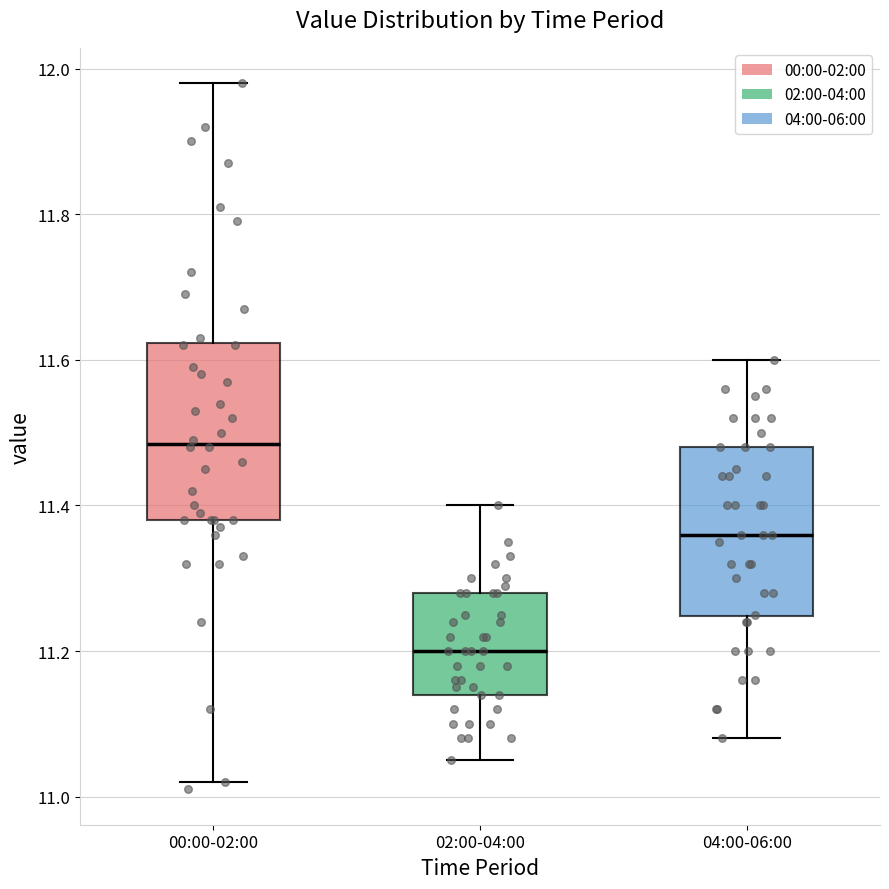

Reading left to right, read every box against the y-axis: the position of its median line, the range the box covers, and the ends of its whiskers. The values are not printed on the chart, so give them approximately, as read against the axis.

00:00-02:00: median 11.48, box 11.38 to 11.62, whiskers 11.02 to 11.98
02:00-04:00: median 11.20, box 11.14 to 11.28, whiskers 11.06 to 11.40
04:00-06:00: median 11.36, box 11.24 to 11.48, whiskers 11.08 to 11.60